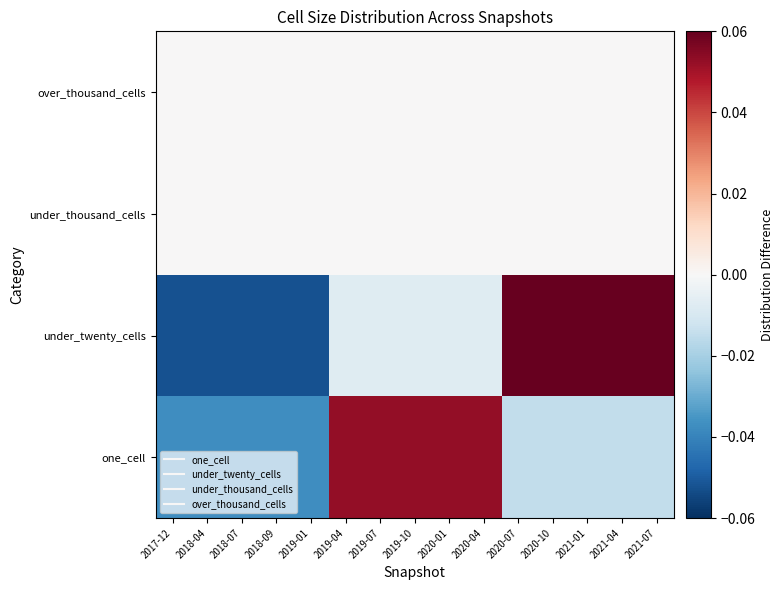

How many categories are shown in the chart?

15